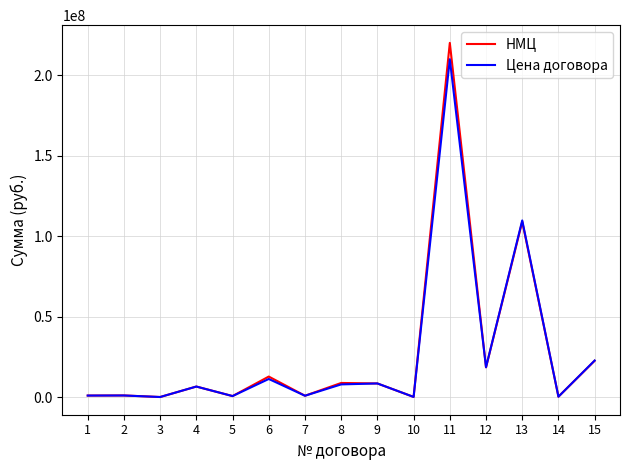

Does the chart have visible grid lines?

Yes